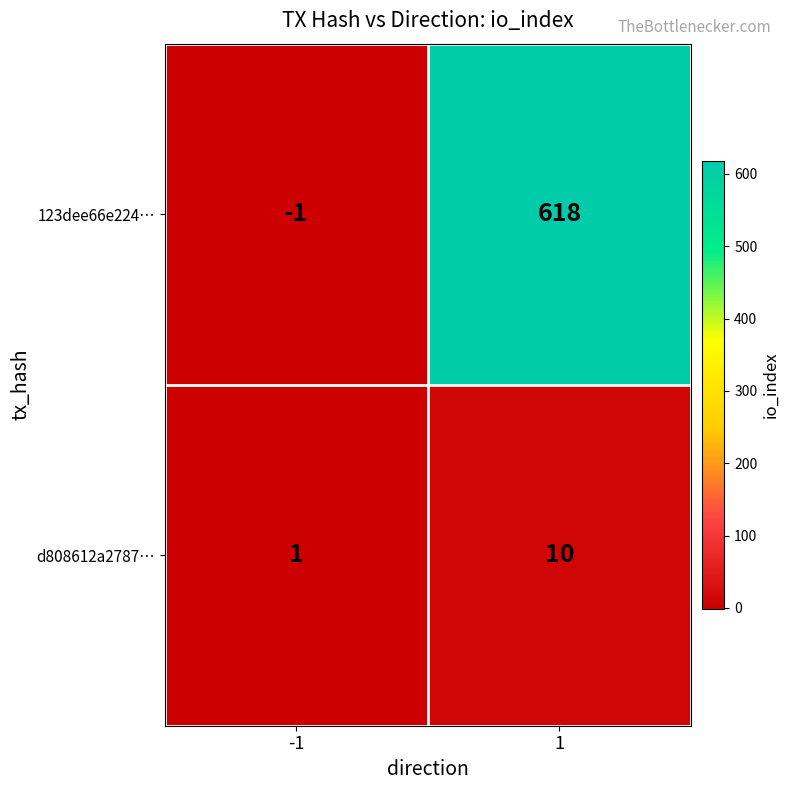

Which category has the lowest value across all series?

-1